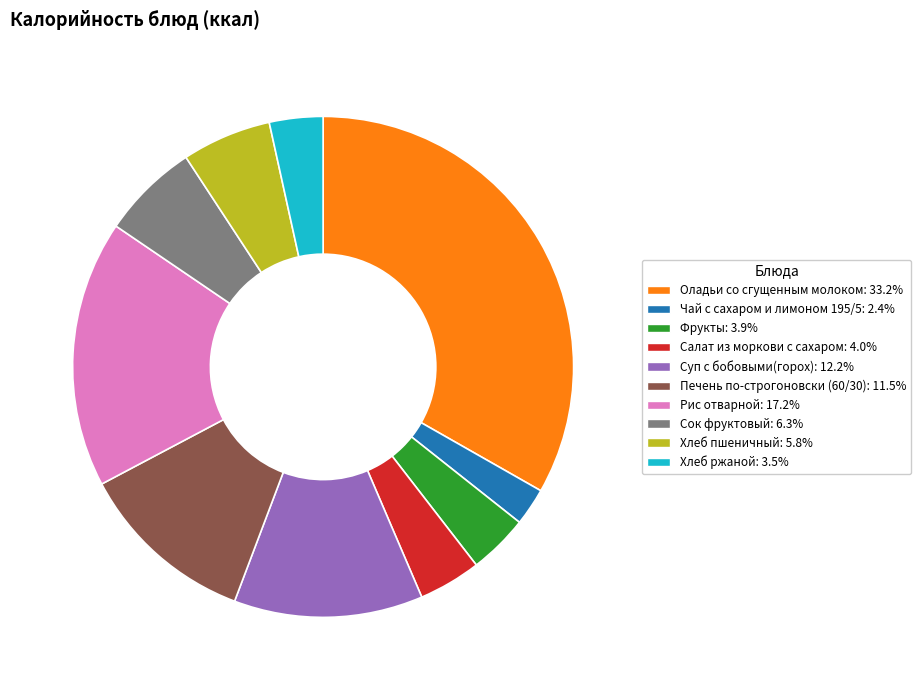

Combined, do Суп с бобовыми(горох) and Фрукты account for over 50%?

No